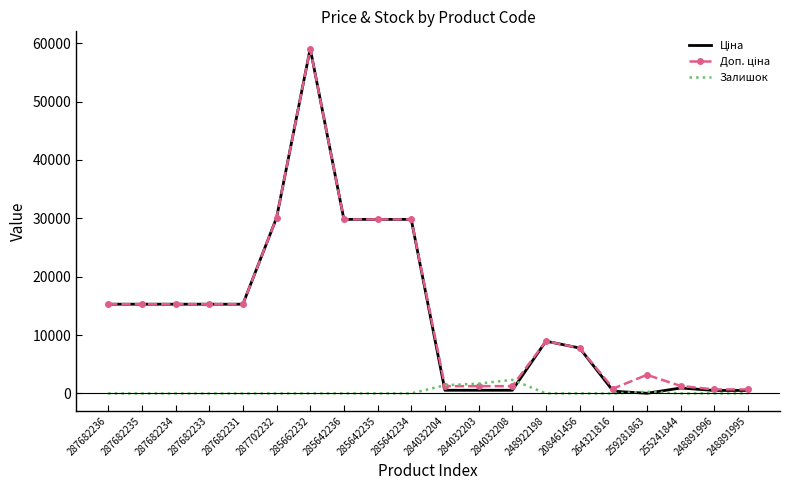

At which category is the sum across all series the highest?

285662232